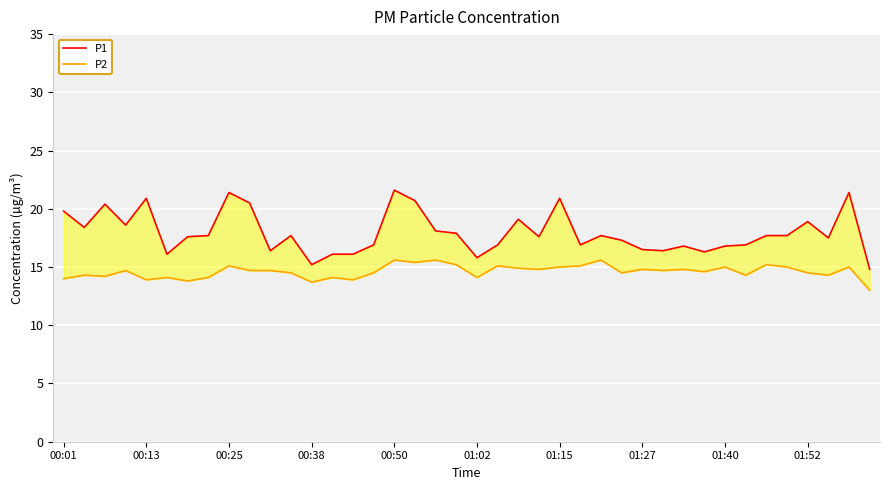

What is the difference between the highest and lowest values at 11?

3.2